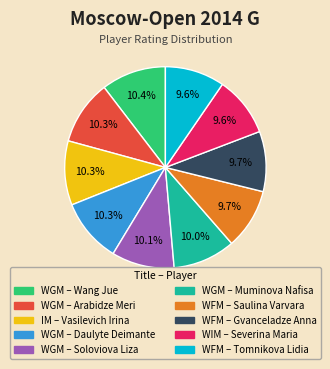

How many segments does this pie chart have?

10